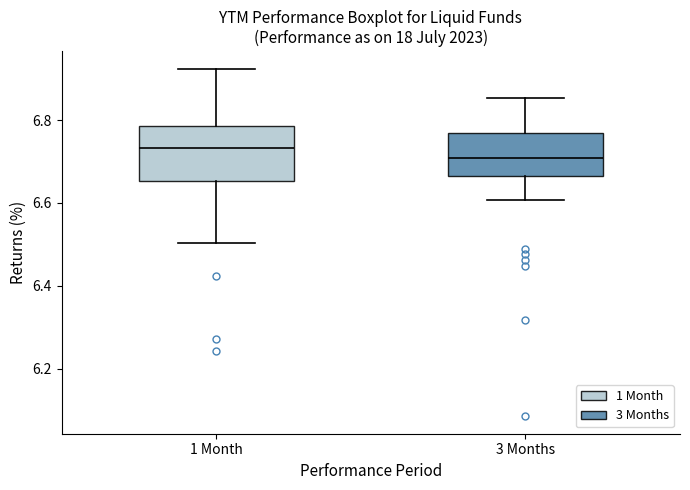

Where is the lower edge of the box for 3 Months on the y-axis? The values are not printed on the chart, so give them approximately, as read against the axis.

6.66